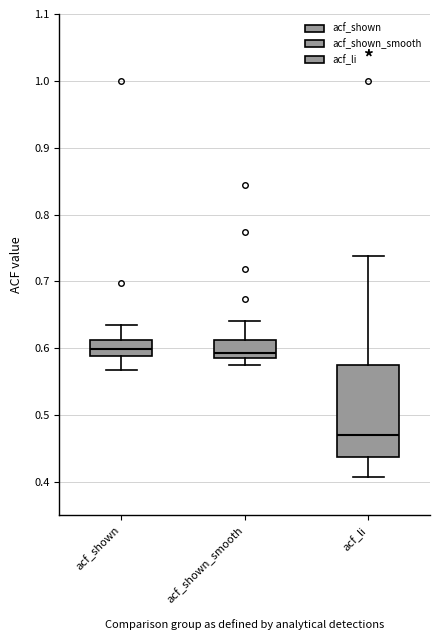

Reading left to right, read every box against the y-axis: the position of its median line, the range the box covers, and the ends of its whiskers. The values are not printed on the chart, so give them approximately, as read against the axis.

acf_shown: median 0.60, box 0.59 to 0.61, whiskers 0.57 to 0.64
acf_shown_smooth: median 0.59 (just above the box's lower edge), box 0.59 to 0.61, whiskers 0.58 to 0.64
acf_li: median 0.47, box 0.44 to 0.58, whiskers 0.41 to 0.74